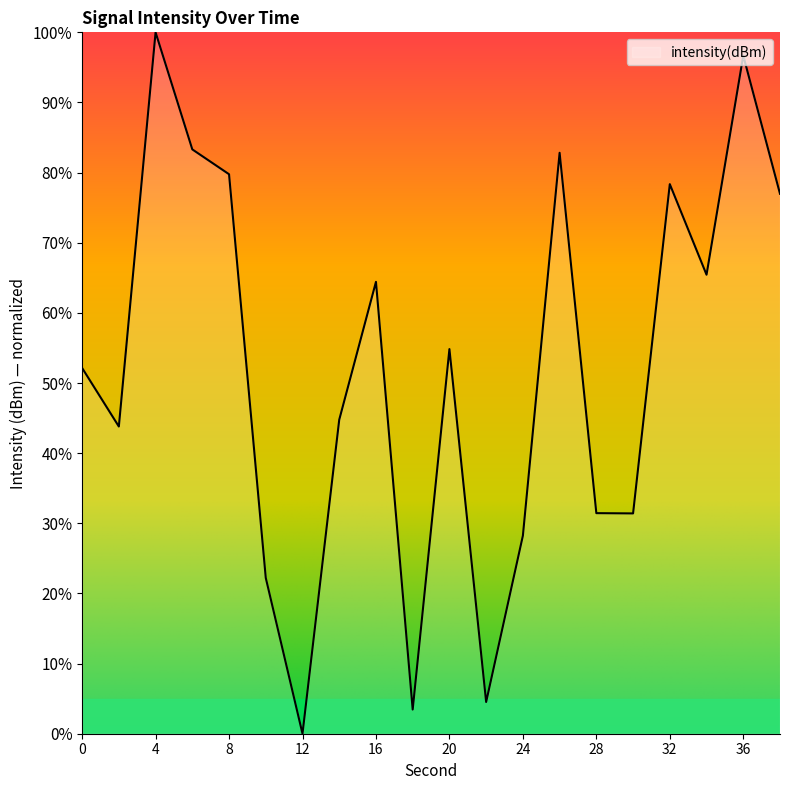

What is the maximum value shown in the chart?

100.0